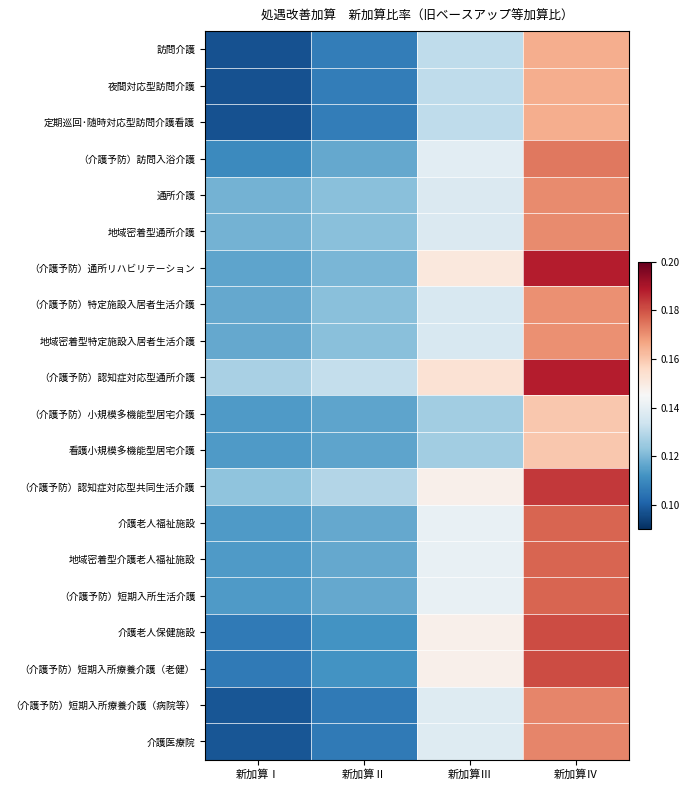

Reading left to right, transcribe all the data shown in this chart.

訪問介護: 新加算Ⅰ=0.1	新加算Ⅱ=0.1	新加算Ⅲ=0.1	新加算Ⅳ=0.2
夜間対応型訪問介護: 新加算Ⅰ=0.1	新加算Ⅱ=0.1	新加算Ⅲ=0.1	新加算Ⅳ=0.2
定期巡回･随時対応型訪問介護看護: 新加算Ⅰ=0.1	新加算Ⅱ=0.1	新加算Ⅲ=0.1	新加算Ⅳ=0.2
（介護予防）訪問入浴介護: 新加算Ⅰ=0.1	新加算Ⅱ=0.1	新加算Ⅲ=0.1	新加算Ⅳ=0.2
通所介護: 新加算Ⅰ=0.1	新加算Ⅱ=0.1	新加算Ⅲ=0.1	新加算Ⅳ=0.2
地域密着型通所介護: 新加算Ⅰ=0.1	新加算Ⅱ=0.1	新加算Ⅲ=0.1	新加算Ⅳ=0.2
（介護予防）通所リハビリテーション: 新加算Ⅰ=0.1	新加算Ⅱ=0.1	新加算Ⅲ=0.2	新加算Ⅳ=0.2
（介護予防）特定施設入居者生活介護: 新加算Ⅰ=0.1	新加算Ⅱ=0.1	新加算Ⅲ=0.1	新加算Ⅳ=0.2
地域密着型特定施設入居者生活介護: 新加算Ⅰ=0.1	新加算Ⅱ=0.1	新加算Ⅲ=0.1	新加算Ⅳ=0.2
（介護予防）認知症対応型通所介護: 新加算Ⅰ=0.1	新加算Ⅱ=0.1	新加算Ⅲ=0.2	新加算Ⅳ=0.2
（介護予防）小規模多機能型居宅介護: 新加算Ⅰ=0.1	新加算Ⅱ=0.1	新加算Ⅲ=0.1	新加算Ⅳ=0.2
看護小規模多機能型居宅介護: 新加算Ⅰ=0.1	新加算Ⅱ=0.1	新加算Ⅲ=0.1	新加算Ⅳ=0.2
（介護予防）認知症対応型共同生活介護: 新加算Ⅰ=0.1	新加算Ⅱ=0.1	新加算Ⅲ=0.1	新加算Ⅳ=0.2
介護老人福祉施設: 新加算Ⅰ=0.1	新加算Ⅱ=0.1	新加算Ⅲ=0.1	新加算Ⅳ=0.2
地域密着型介護老人福祉施設: 新加算Ⅰ=0.1	新加算Ⅱ=0.1	新加算Ⅲ=0.1	新加算Ⅳ=0.2
（介護予防）短期入所生活介護: 新加算Ⅰ=0.1	新加算Ⅱ=0.1	新加算Ⅲ=0.1	新加算Ⅳ=0.2
介護老人保健施設: 新加算Ⅰ=0.1	新加算Ⅱ=0.1	新加算Ⅲ=0.1	新加算Ⅳ=0.2
（介護予防）短期入所療養介護（老健）: 新加算Ⅰ=0.1	新加算Ⅱ=0.1	新加算Ⅲ=0.1	新加算Ⅳ=0.2
（介護予防）短期入所療養介護（病院等）: 新加算Ⅰ=0.1	新加算Ⅱ=0.1	新加算Ⅲ=0.1	新加算Ⅳ=0.2
介護医療院: 新加算Ⅰ=0.1	新加算Ⅱ=0.1	新加算Ⅲ=0.1	新加算Ⅳ=0.2